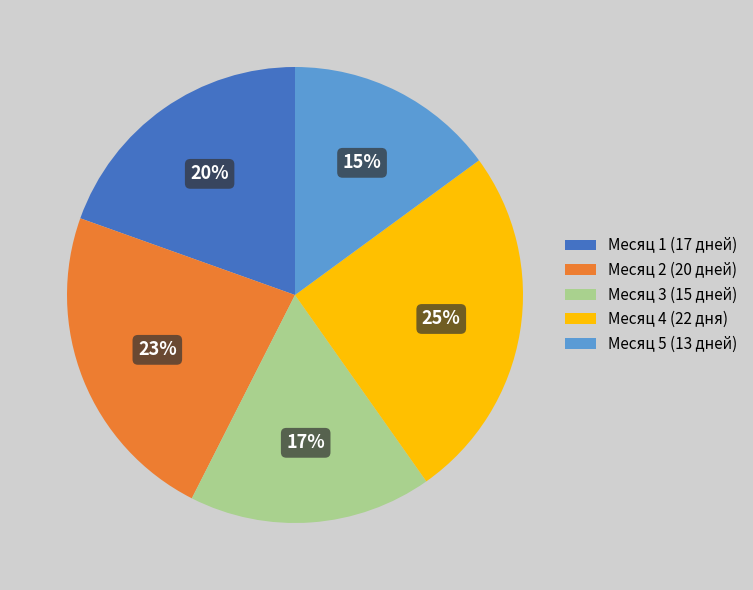

How many slices are in this pie chart?

5